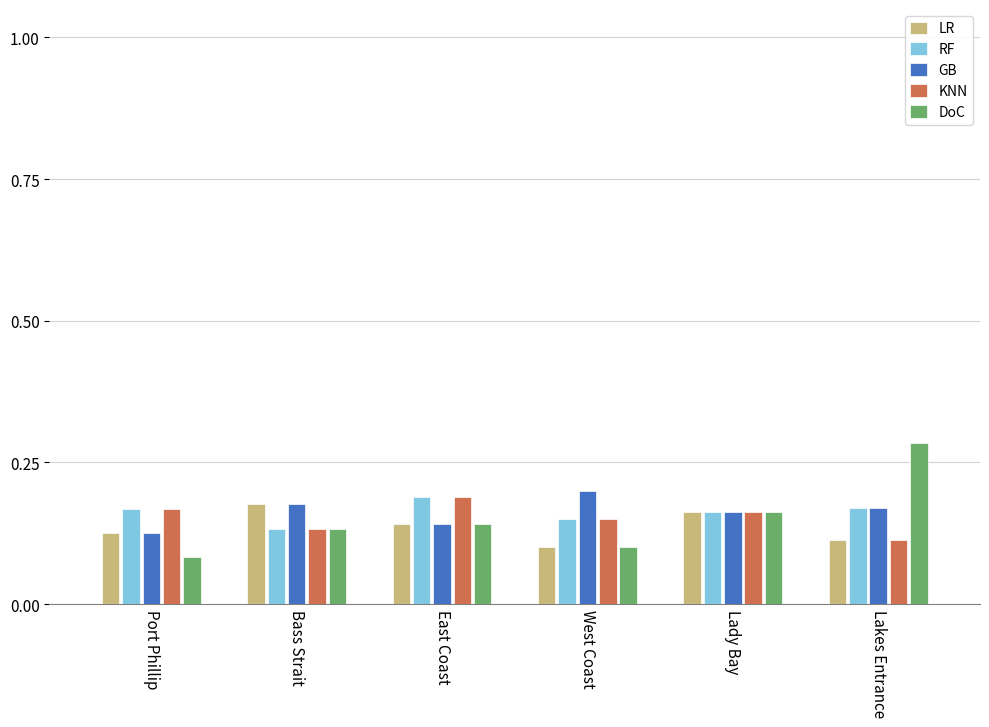

Is it true that GB equals 0.3 at West Coast?

False